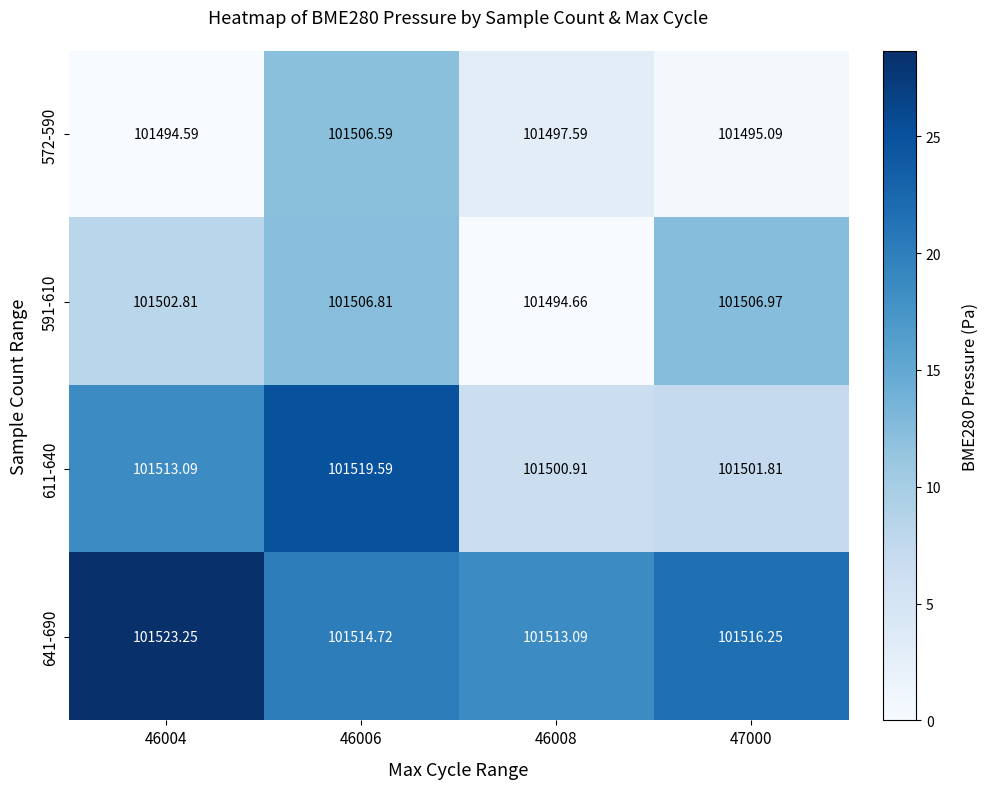

Is the value of 611-640 at 46008 greater than the value of 641-690 at 46006?

No